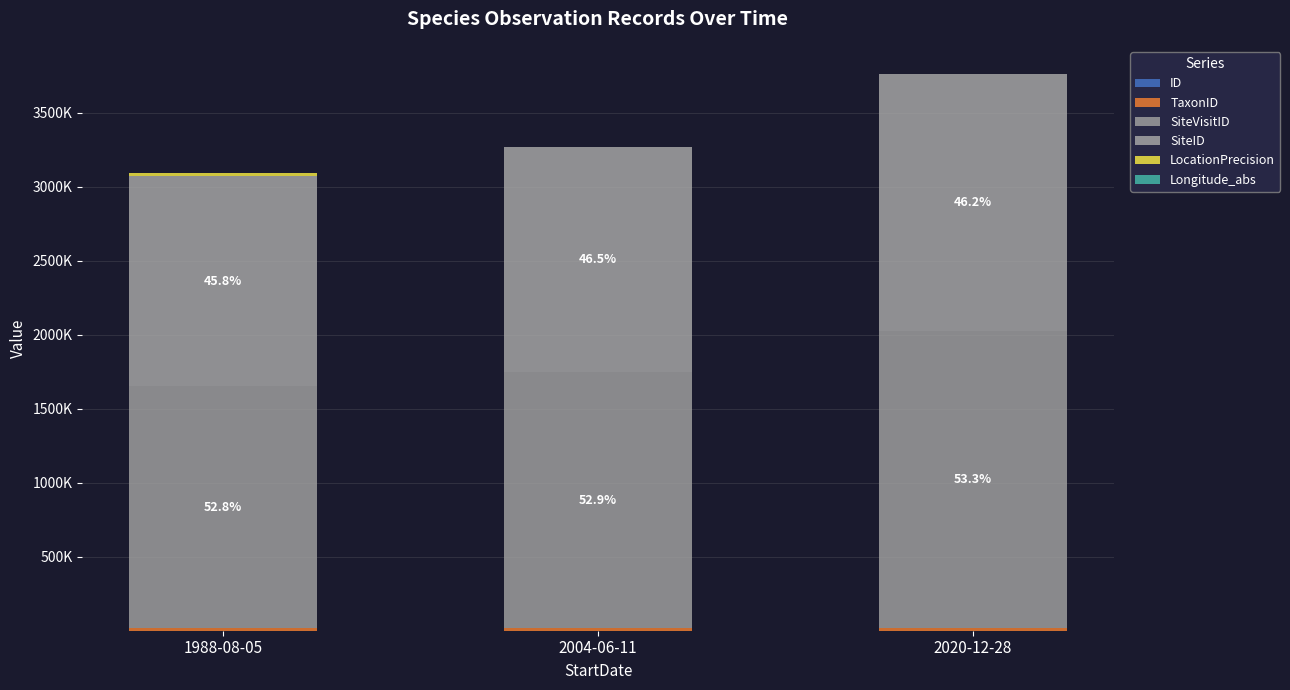

At which category is the sum across all series the highest?

2020-12-28